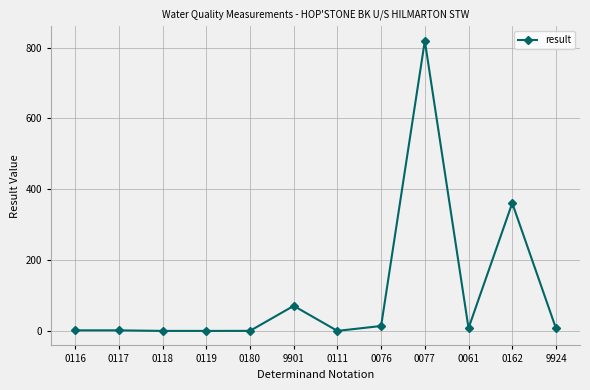

What value does the data have at 0180?

0.1